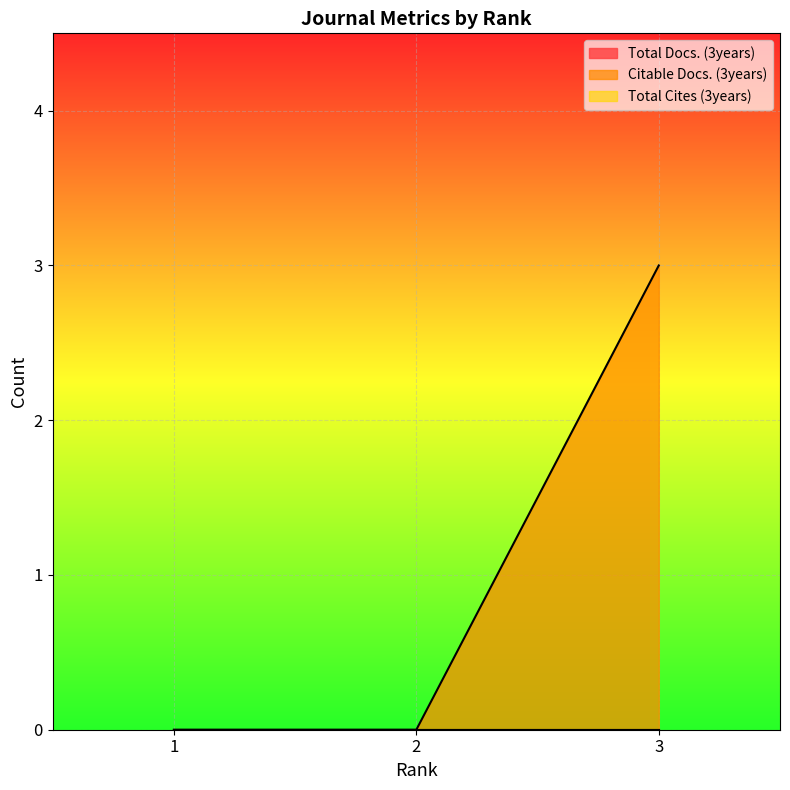

Which series changed the most between 1 and 2?

Total Docs. (3years)